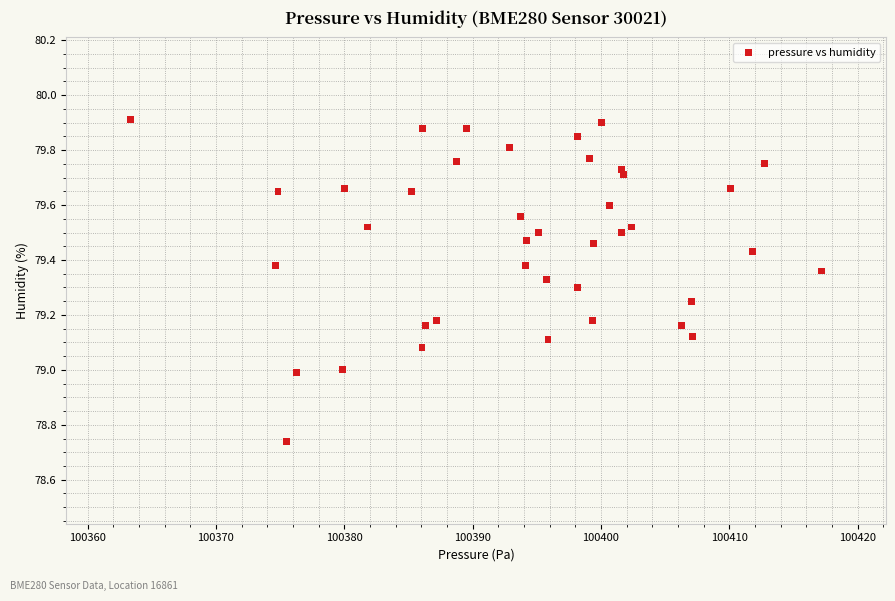

What is the range of Y values (max minus min)?

1.2